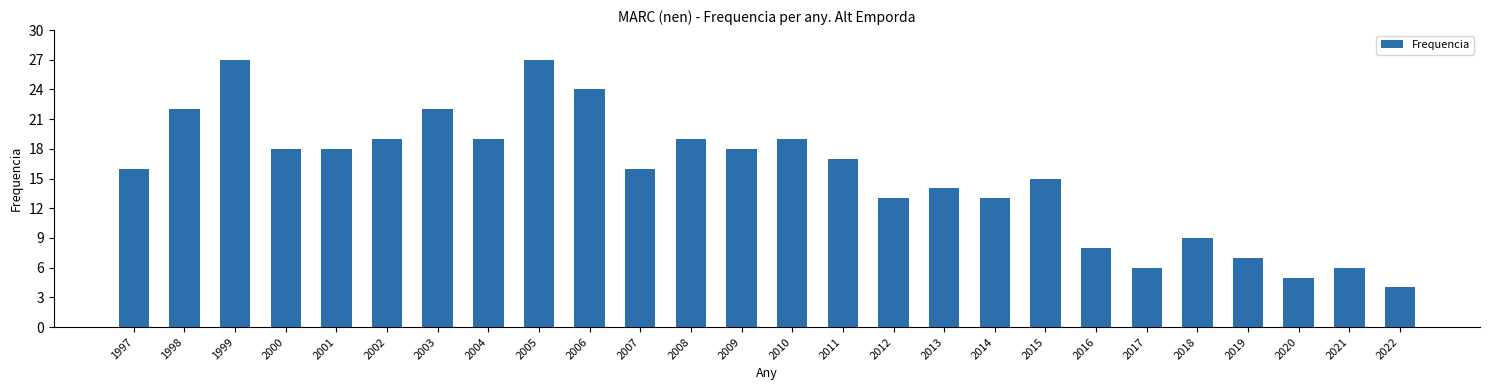

Does the chart contain stacked bars?

No